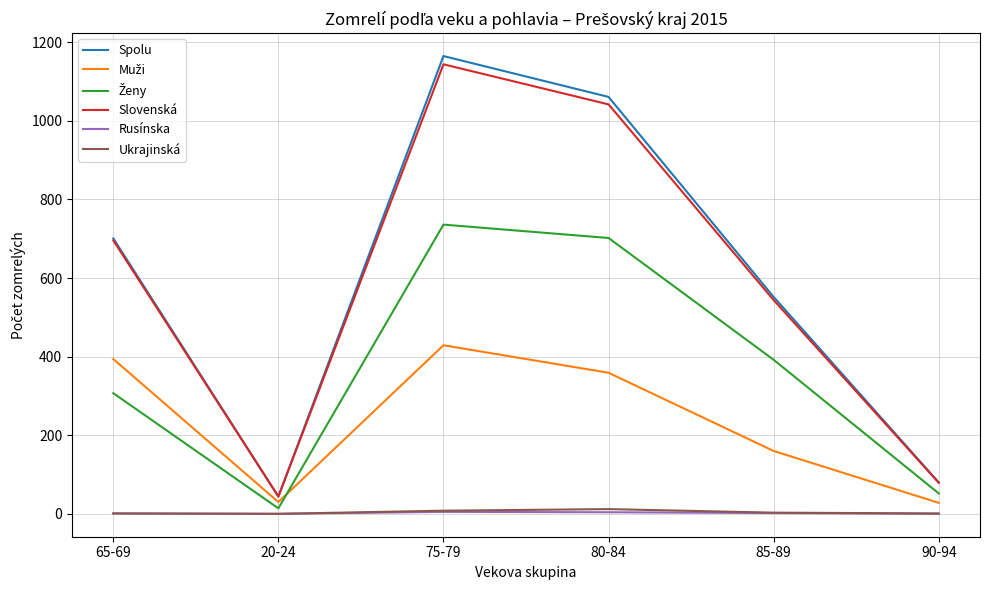

Which label corresponds to the largest value in the chart?

75-79